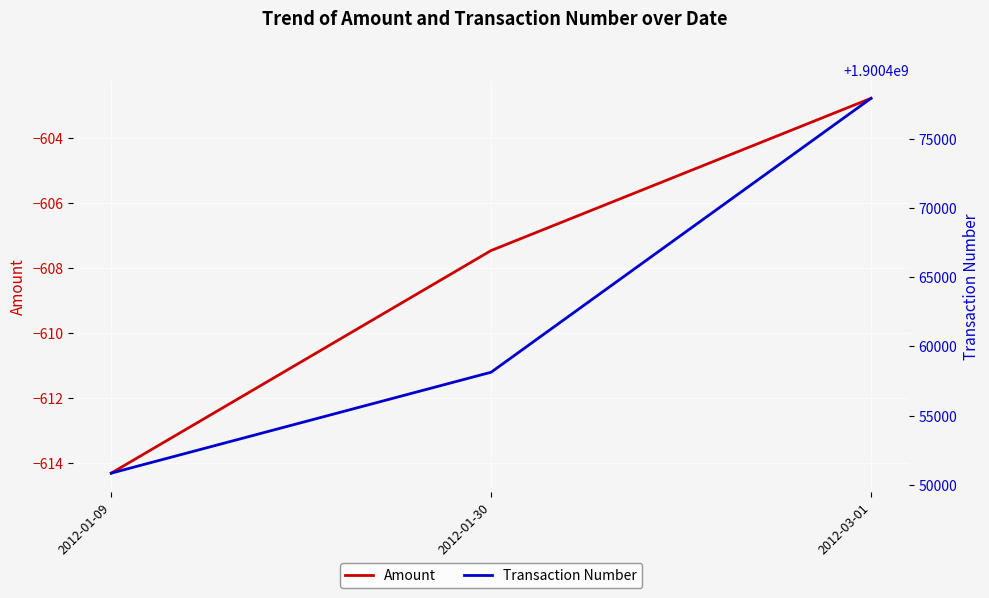

What is the sum of all Transaction Number values?

5701386885.0